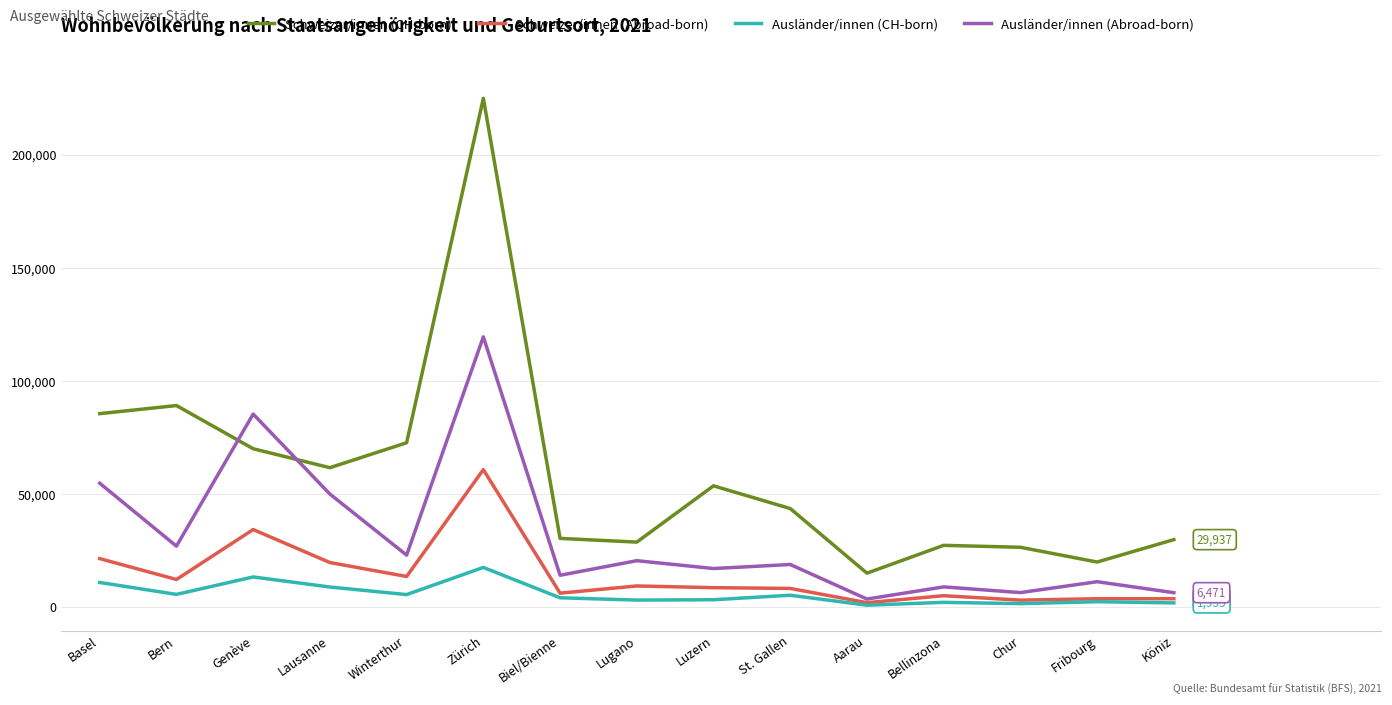

The value of Schweizer/innen (CH-born) at Genève is 70123. True or false?

True